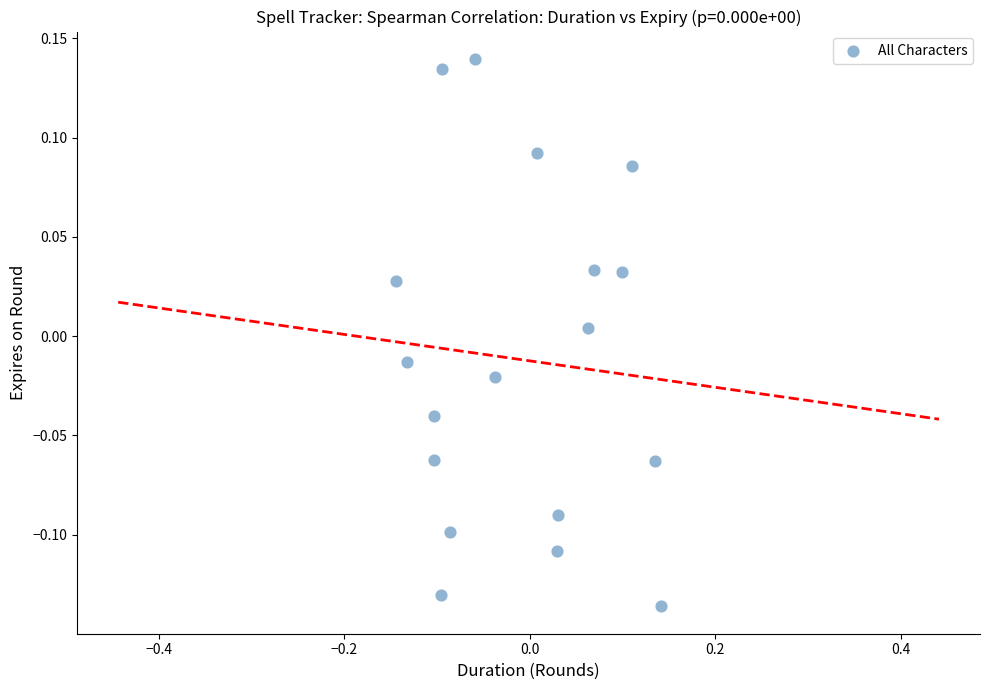

What is the range of X values (max minus min)?

0.3